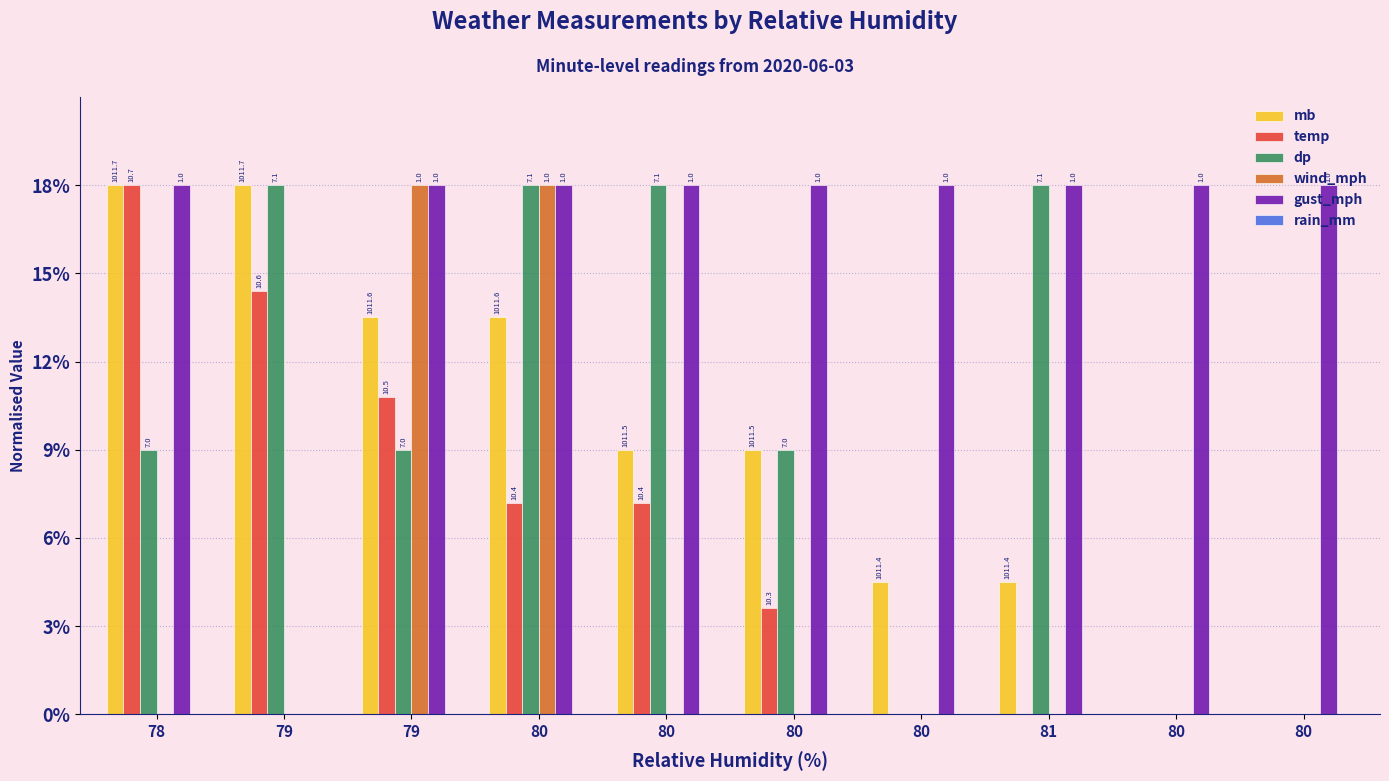

Rank the series by their maximum value, from highest to lowest.

mb, temp, dp, wind_mph, gust_mph, rain_mm